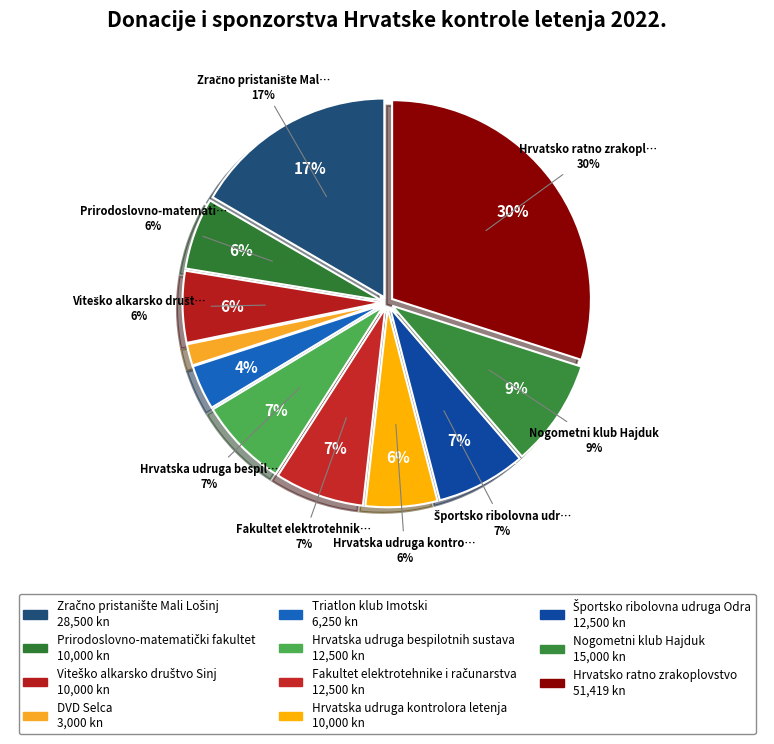

What is the total percentage of DVD Selca and Športsko ribolovna udruga Odra?

9.0%